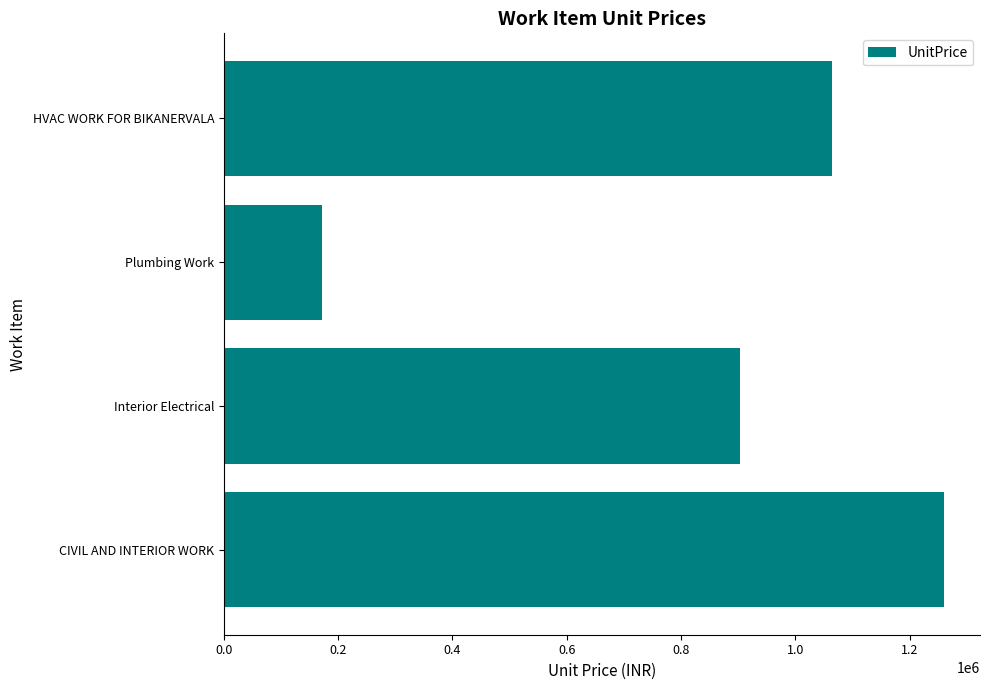

Count the number of categories in the chart.

4